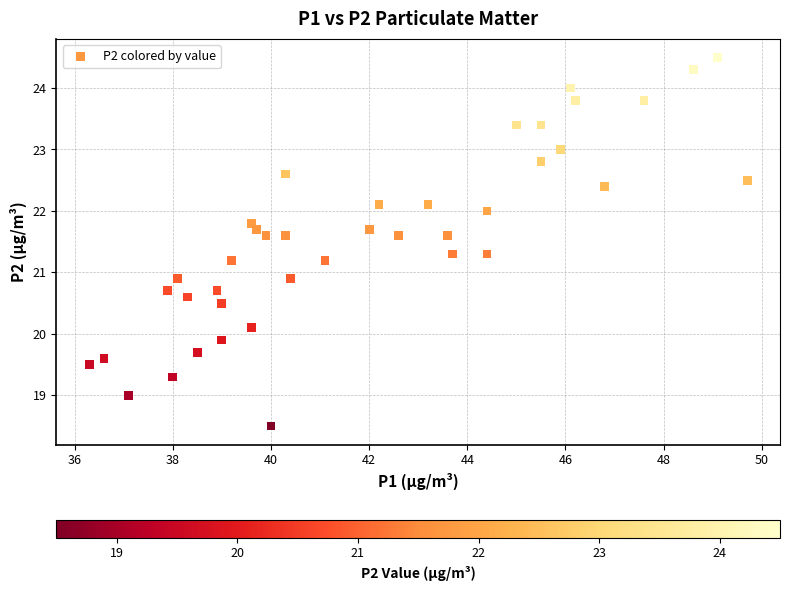

What is the range of Y values (max minus min)?

6.0